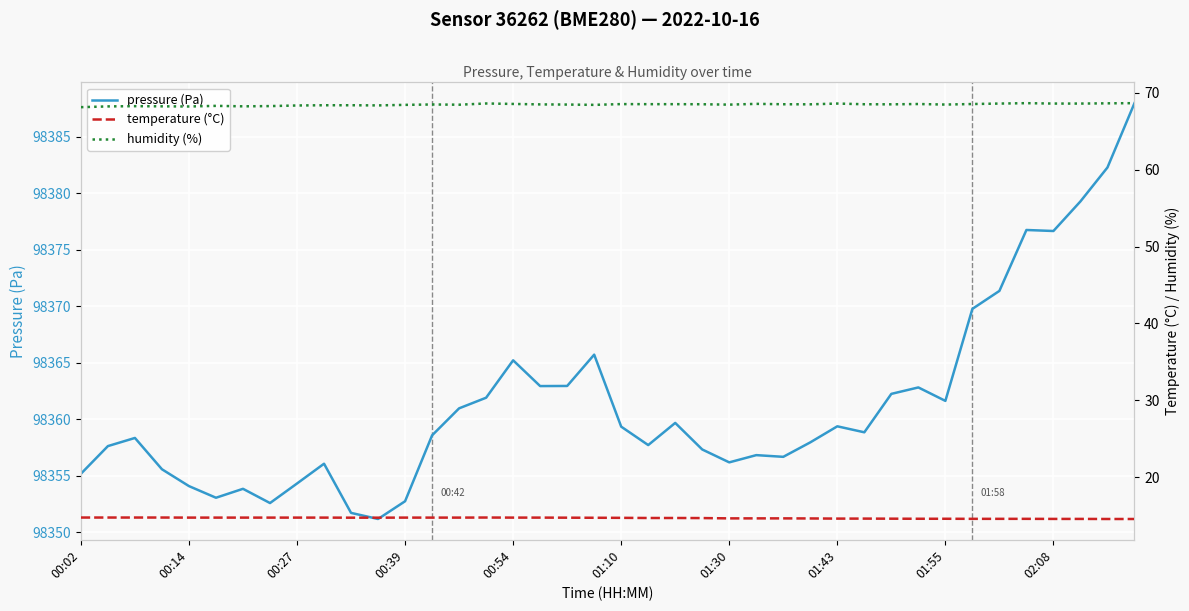

True or false: humidity (%) has a value of 68.6 at 37.

True